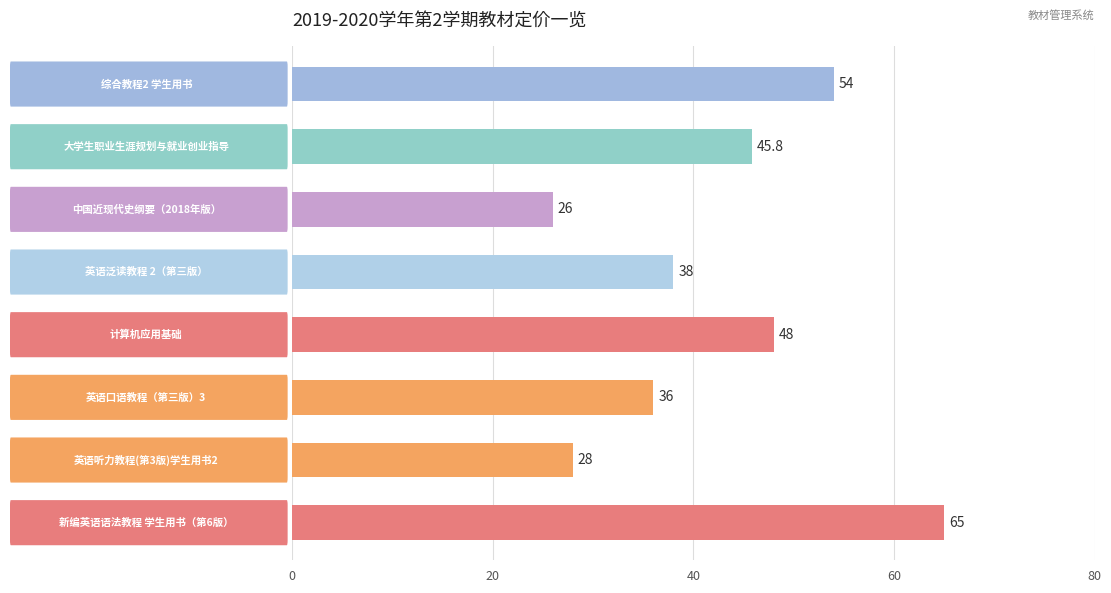

How many data points are less than 45?

4